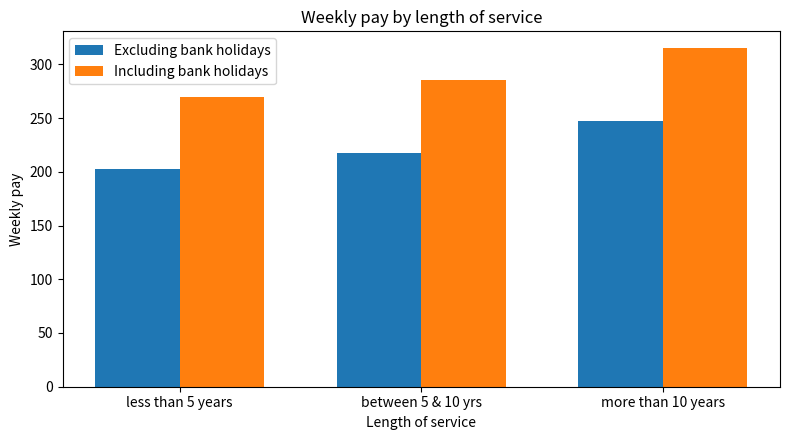

What is the minimum value shown in the chart?

202.5